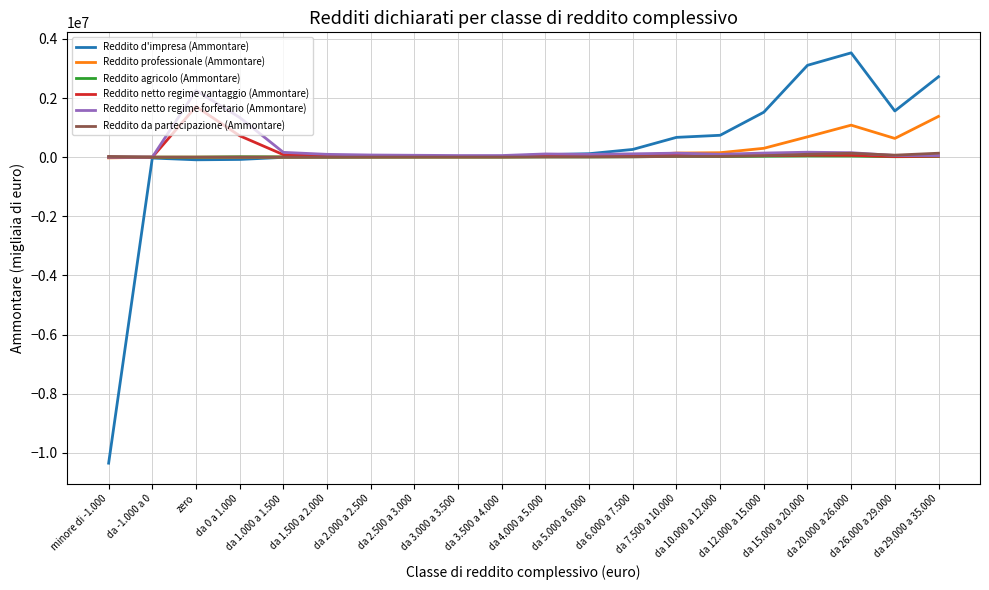

Which series ends up on top after the final intersection of Reddito da partecipazione (Ammontare) and Reddito agricolo (Ammontare)?

Reddito da partecipazione (Ammontare)